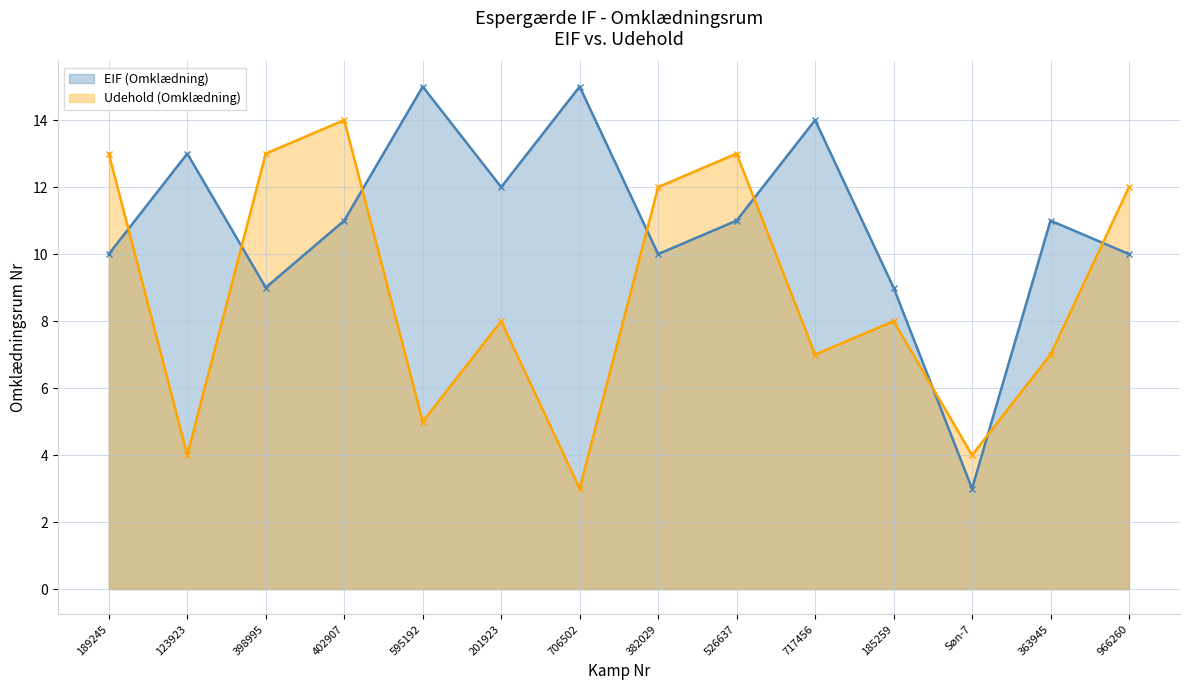

At which category is the sum across all series the highest?

402907